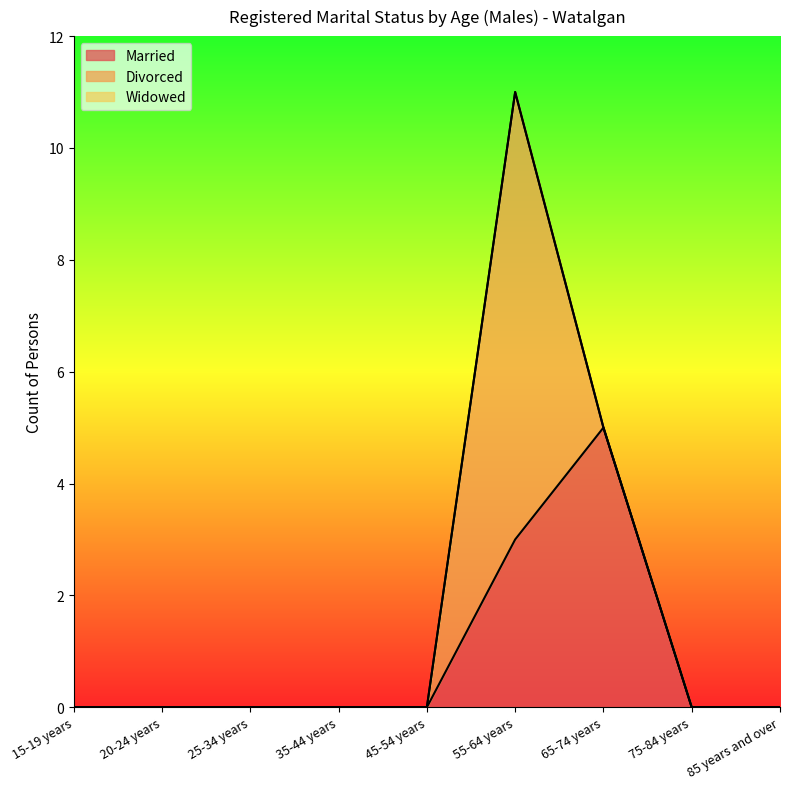

Which category has the lowest value across all series?

15-19 years